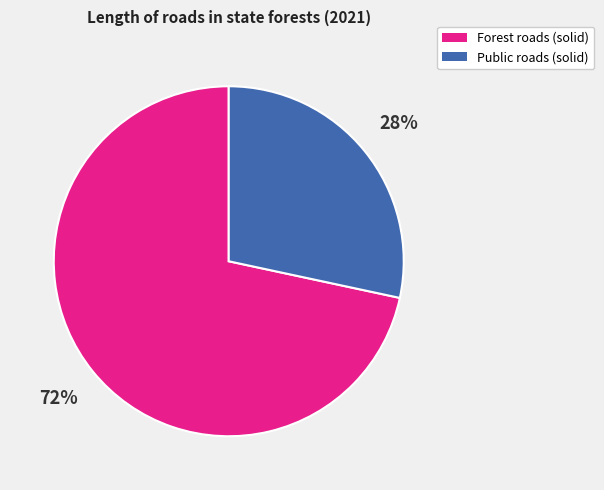

How many segments does this pie chart have?

2